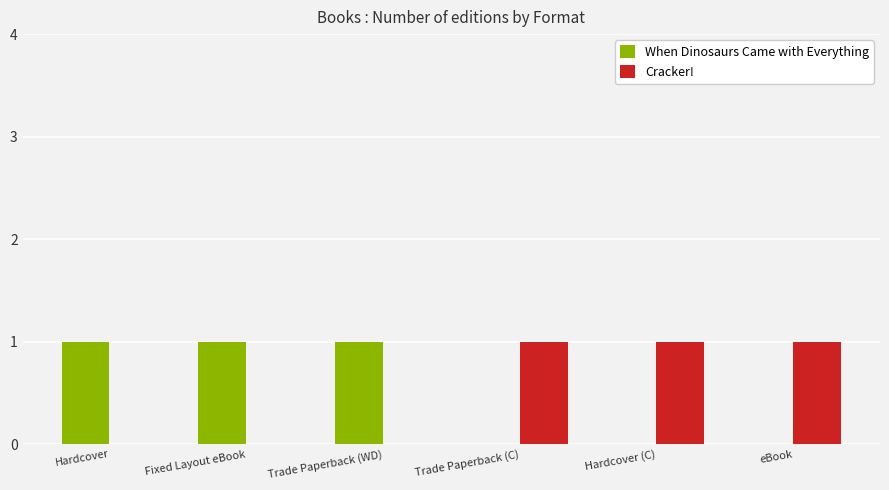

Reading left to right, list all the values displayed in this chart.

When Dinosaurs Came with Everything: 1	1	1	0	0	0
Cracker!: 0	0	0	1	1	1